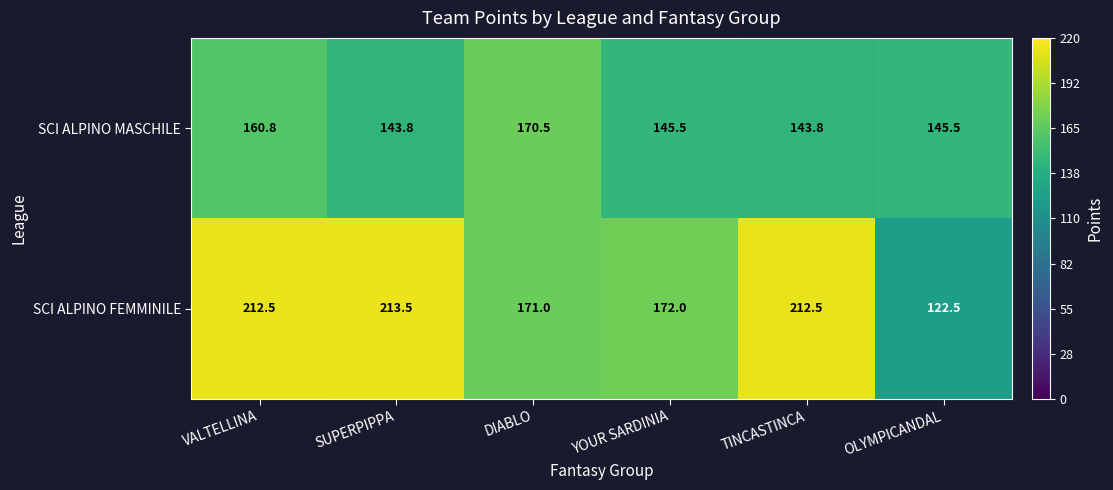

Is it true that SCI ALPINO FEMMINILE equals 111.1 at TINCASTINCA?

False